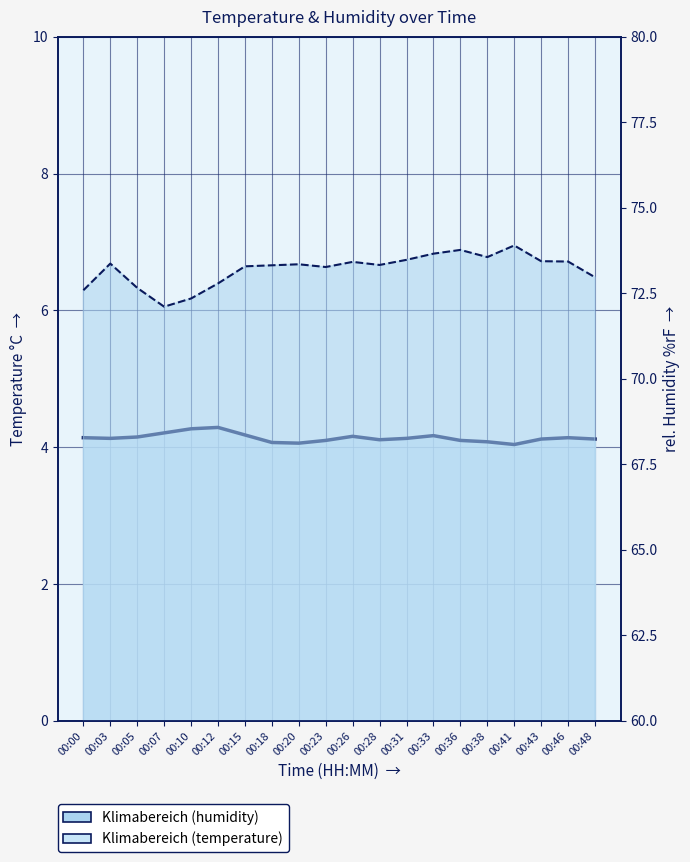

At which label does humidity line reach its minimum?

00:07